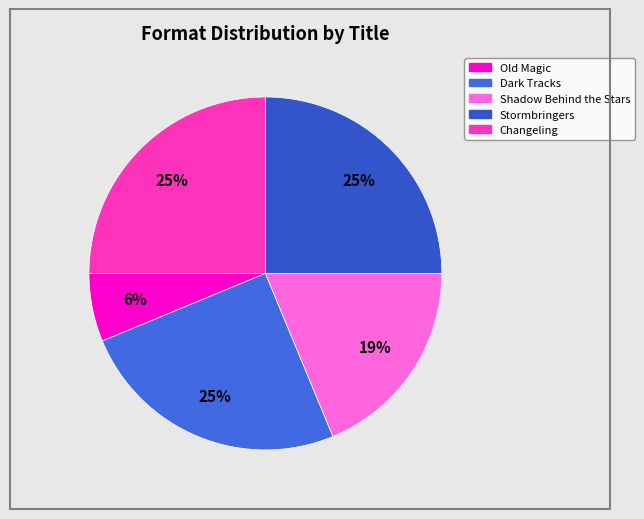

How many segments does this pie chart have?

5